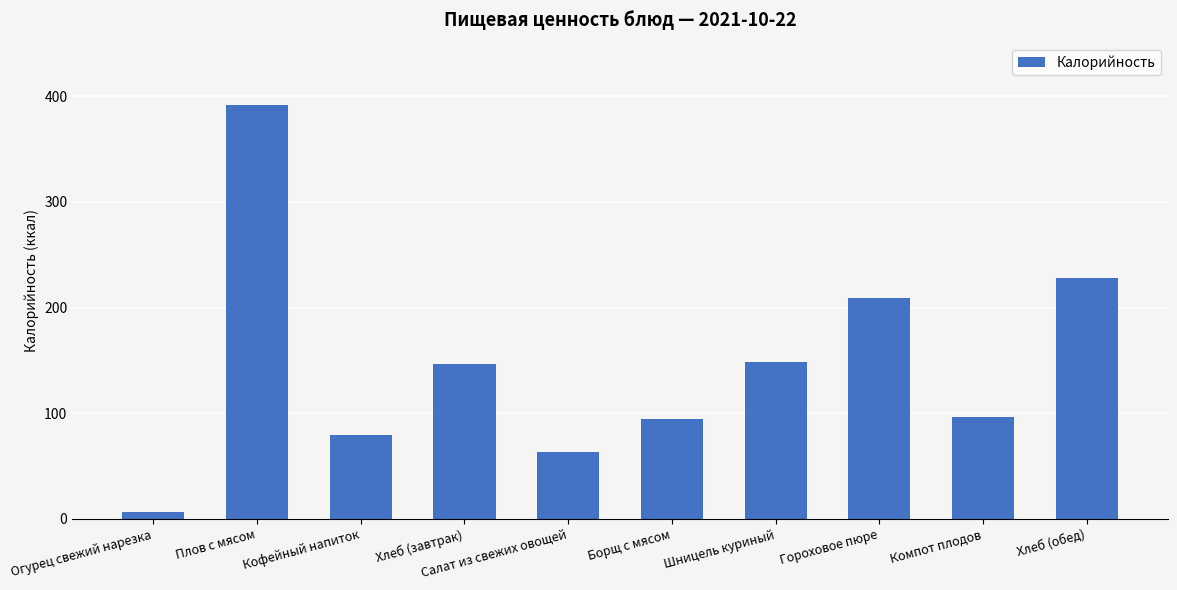

The chart shows a value of 209.5 at Гороховое пюре. True or false?

True